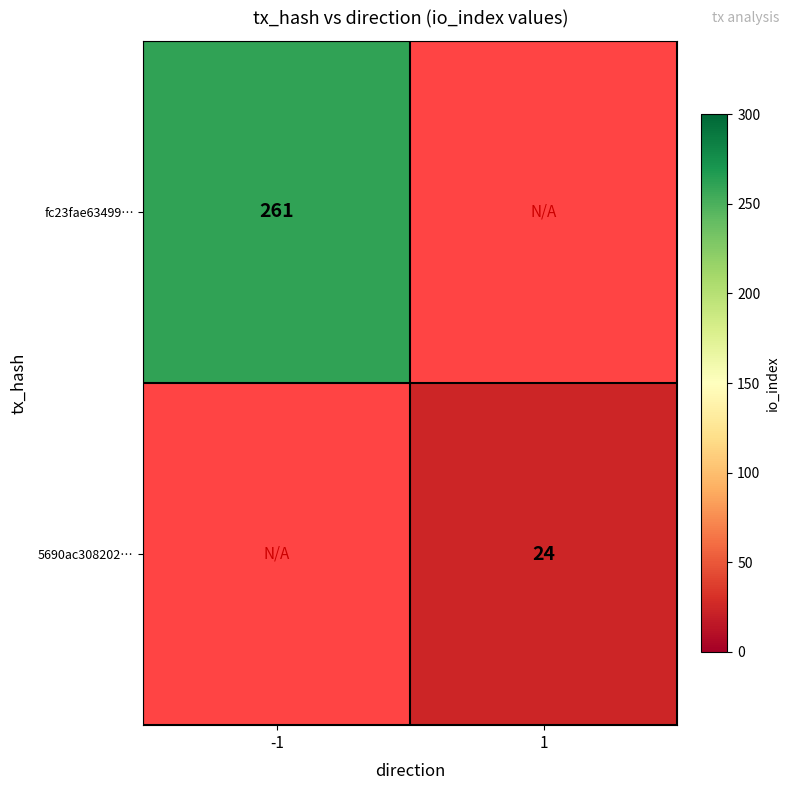

At how many categories does at least one series exceed 34?

1